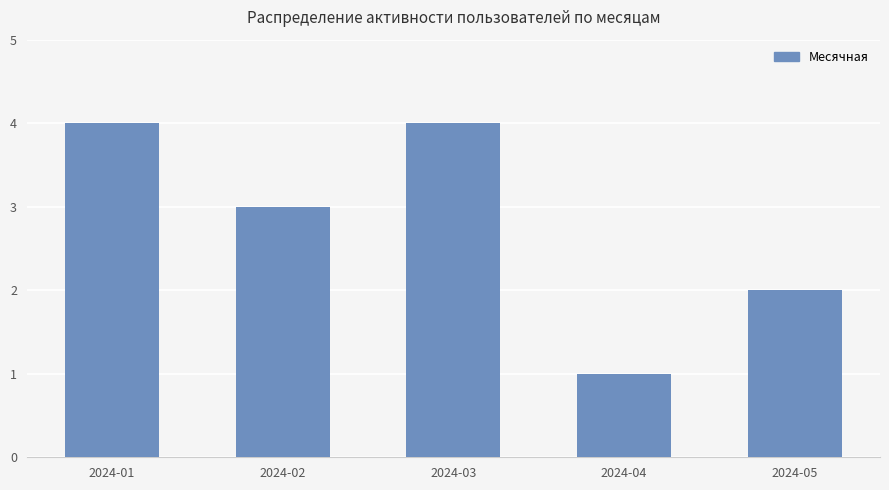

The chart shows a value of 2 at 2024-05. True or false?

True